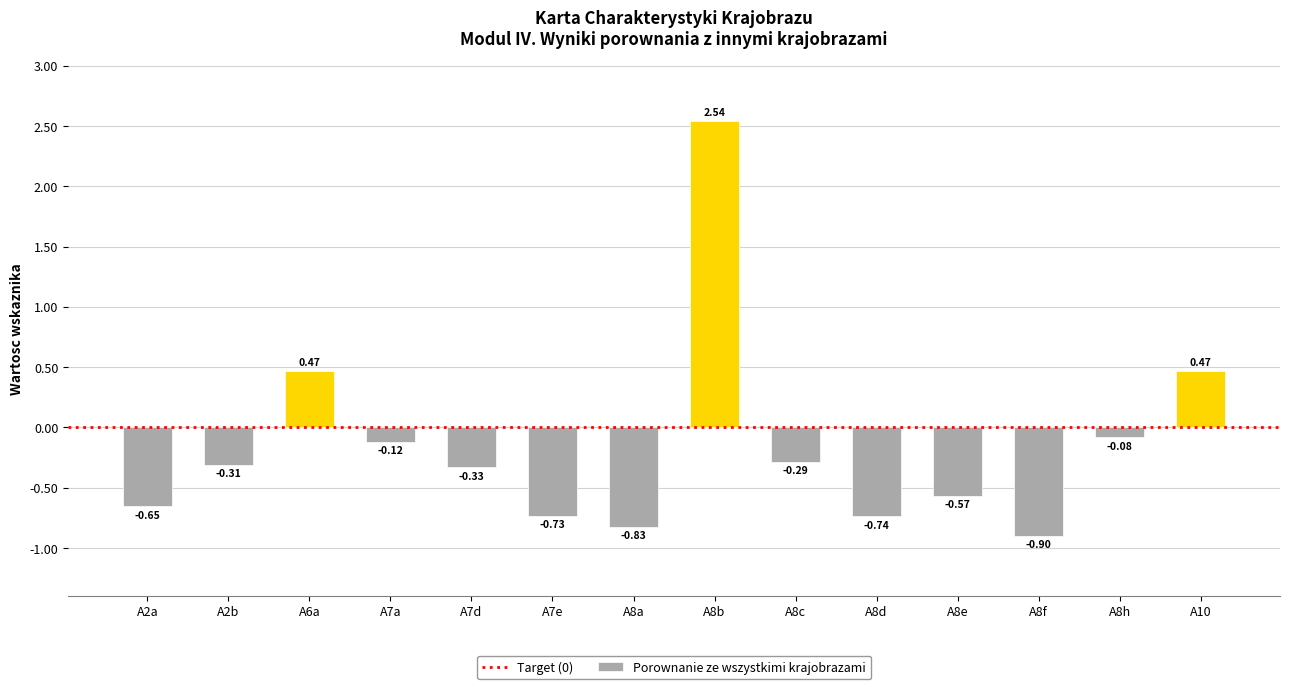

What is the difference between the values at A8d and A10?

1.2